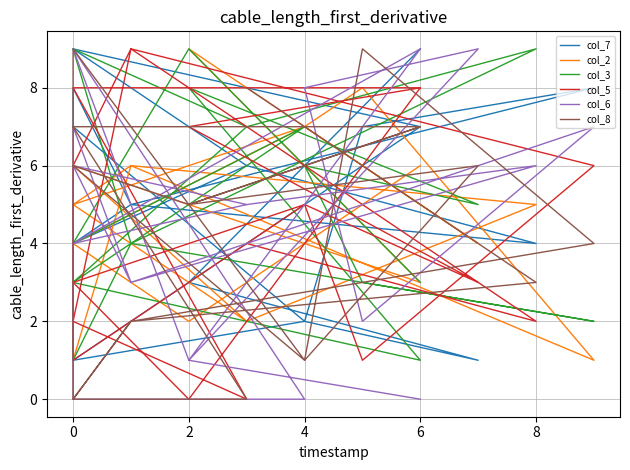

The value of col_7 at 0 is 8. True or false?

True